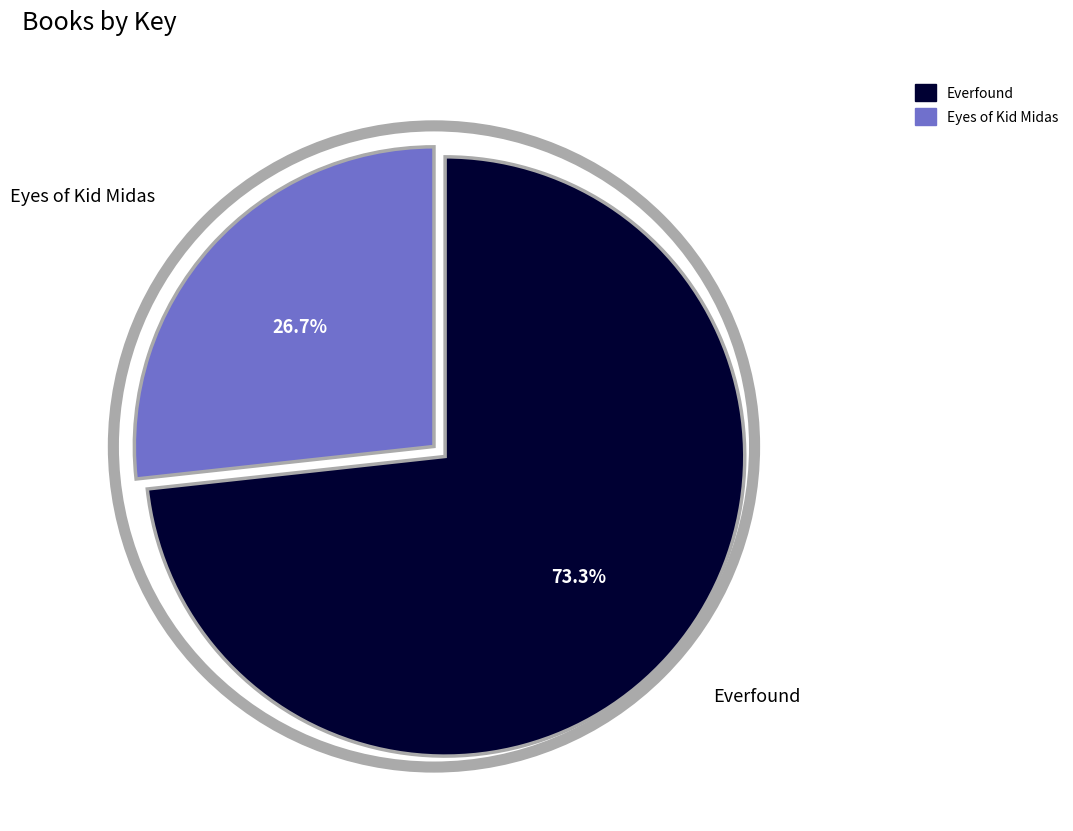

What is the ratio of the value at Everfound to the value at Eyes of Kid Midas?

2.7